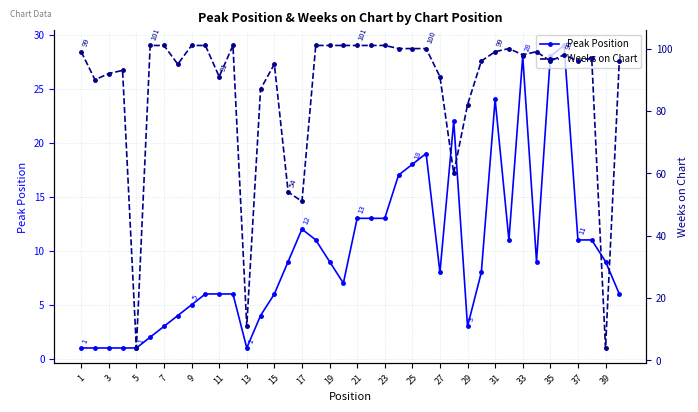

The Peak Position series shows 11 at 37. True or false?

True